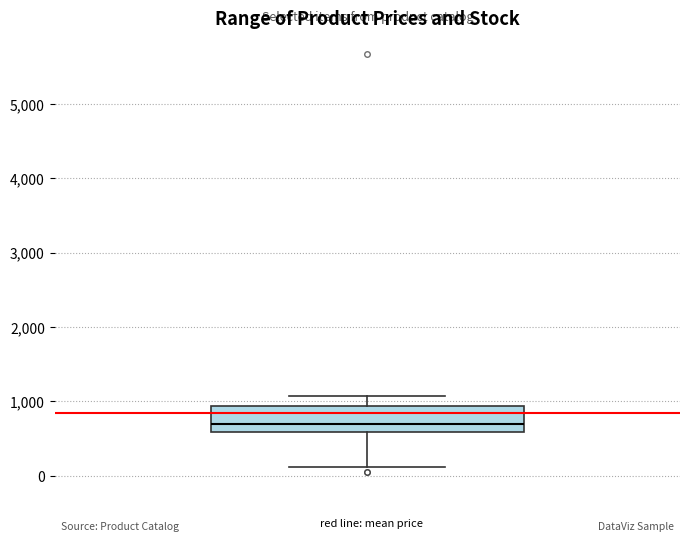

Transcribe this box plot: give where the median line is, the range the box spans, and where the two whiskers end, as read against the y-axis. The values are not printed on the chart, so give them approximately, as read against the axis.

median 700, box 600 to 900, whiskers 100 to 1100